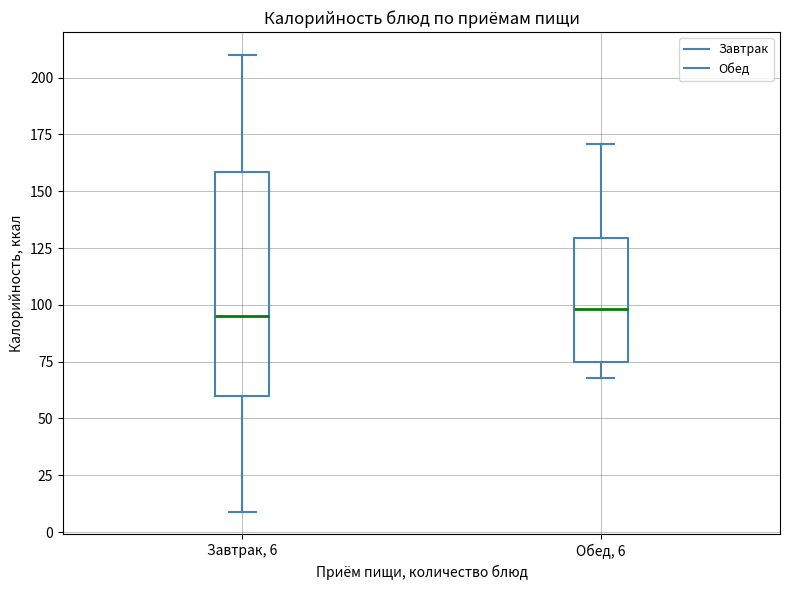

Reading left to right, transcribe this box plot: for each box, give where its median line is, the range the box spans, and where its two whiskers end, as read against the y-axis. The values are not printed on the chart, so give them approximately, as read against the axis.

Завтрак, 6: median 95, box 60 to 160, whiskers 10 to 210
Обед, 6: median 100, box 75 to 130, whiskers 70 to 170